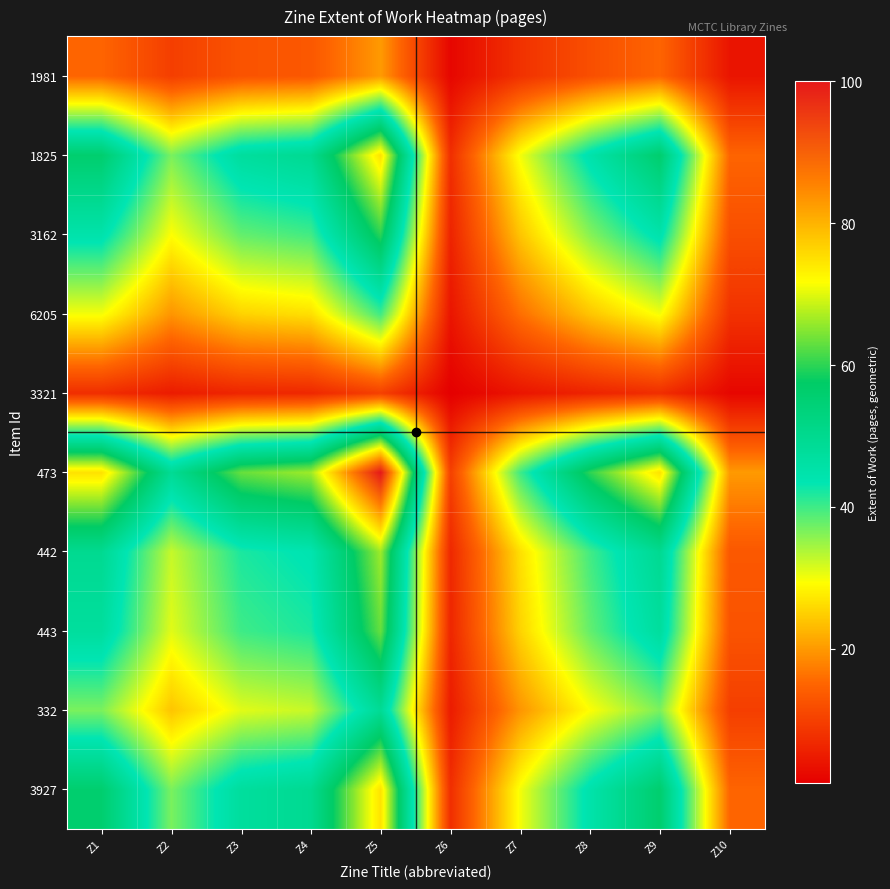

Reading left to right, extract all data points from this chart.

3927: Z1=56.0	Z2=36.7	Z3=47.3	Z4=49.6	Z5=74.8	Z6=7.5	Z7=29.9	Z8=44.9	Z9=56.0	Z10=15.0
332: Z1=36.7	Z2=24.0	Z3=31.0	Z4=32.5	Z5=49.0	Z6=4.9	Z7=19.6	Z8=29.4	Z9=36.7	Z10=9.8
443: Z1=47.3	Z2=31.0	Z3=40.0	Z4=42.0	Z5=63.2	Z6=6.3	Z7=25.3	Z8=37.9	Z9=47.3	Z10=12.6
442: Z1=49.6	Z2=32.5	Z3=42.0	Z4=44.0	Z5=66.3	Z6=6.6	Z7=26.5	Z8=39.8	Z9=49.6	Z10=13.3
473: Z1=74.8	Z2=49.0	Z3=63.2	Z4=66.3	Z5=100.0	Z6=10.0	Z7=40.0	Z8=60.0	Z9=74.8	Z10=20.0
3321: Z1=7.5	Z2=4.9	Z3=6.3	Z4=6.6	Z5=10.0	Z6=1.0	Z7=4.0	Z8=6.0	Z9=7.5	Z10=2.0
6205: Z1=29.9	Z2=19.6	Z3=25.3	Z4=26.5	Z5=40.0	Z6=4.0	Z7=16.0	Z8=24.0	Z9=29.9	Z10=8.0
3162: Z1=44.9	Z2=29.4	Z3=37.9	Z4=39.8	Z5=60.0	Z6=6.0	Z7=24.0	Z8=36.0	Z9=44.9	Z10=12.0
1825: Z1=56.0	Z2=36.7	Z3=47.3	Z4=49.6	Z5=74.8	Z6=7.5	Z7=29.9	Z8=44.9	Z9=56.0	Z10=15.0
1981: Z1=15.0	Z2=9.8	Z3=12.6	Z4=13.3	Z5=20.0	Z6=2.0	Z7=8.0	Z8=12.0	Z9=15.0	Z10=4.0